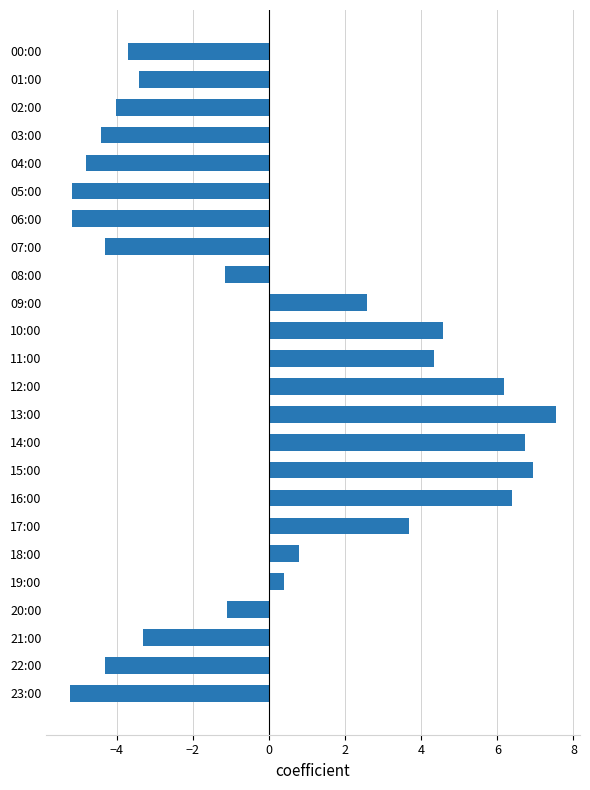

What is the label of the 2nd bar from the bottom?

22:00